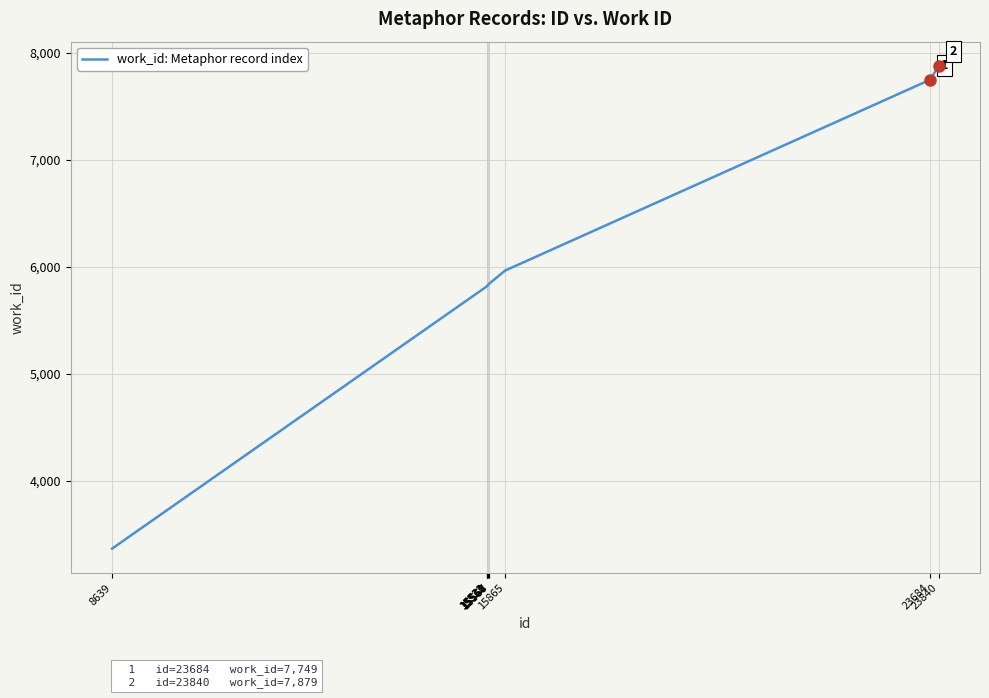

What is the sum of all values?

59923